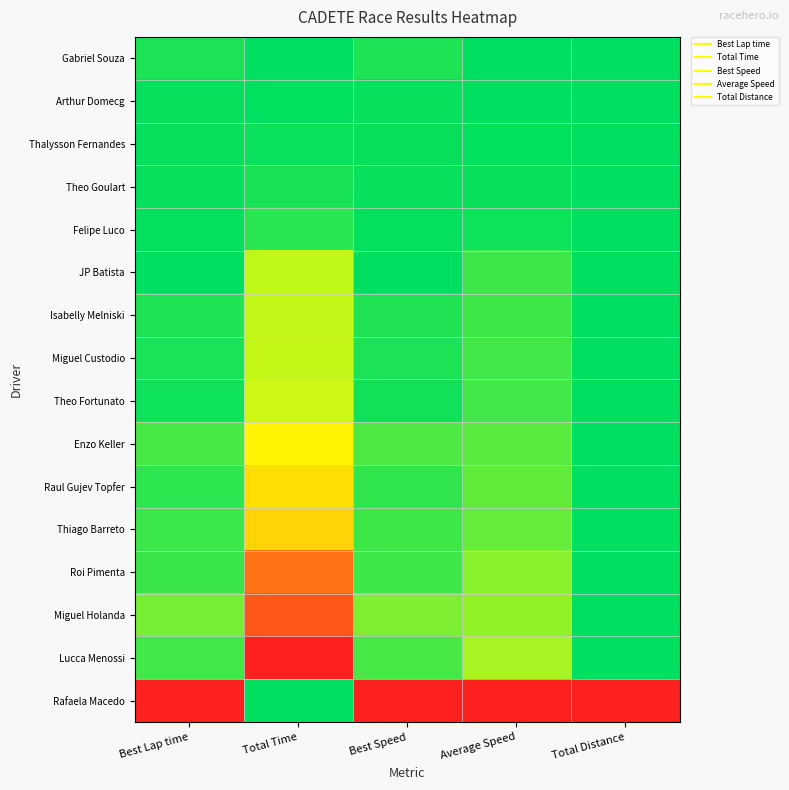

Reading left to right, what are all the values shown in this chart?

Gabriel Souza: Best Lap time=0.9	Total Time=1.0	Best Speed=0.9	Average Speed=1.0	Total Distance=1.0
Arthur Domecg: Best Lap time=1.0	Total Time=1.0	Best Speed=1.0	Average Speed=1.0	Total Distance=1.0
Thalysson Fernandes: Best Lap time=1.0	Total Time=1.0	Best Speed=1.0	Average Speed=1.0	Total Distance=1.0
Theo Goulart: Best Lap time=1.0	Total Time=1.0	Best Speed=1.0	Average Speed=1.0	Total Distance=1.0
Felipe Luco: Best Lap time=1.0	Total Time=0.9	Best Speed=1.0	Average Speed=1.0	Total Distance=1.0
JP Batista: Best Lap time=1.0	Total Time=0.6	Best Speed=1.0	Average Speed=0.9	Total Distance=1.0
Isabelly Melniski: Best Lap time=0.9	Total Time=0.6	Best Speed=0.9	Average Speed=0.9	Total Distance=1.0
Miguel Custodio: Best Lap time=0.9	Total Time=0.6	Best Speed=0.9	Average Speed=0.9	Total Distance=1.0
Theo Fortunato: Best Lap time=1.0	Total Time=0.6	Best Speed=1.0	Average Speed=0.9	Total Distance=1.0
Enzo Keller: Best Lap time=0.9	Total Time=0.5	Best Speed=0.8	Average Speed=0.8	Total Distance=1.0
Raul Gujev Topfer: Best Lap time=0.9	Total Time=0.4	Best Speed=0.9	Average Speed=0.8	Total Distance=1.0
Thiago Barreto: Best Lap time=0.9	Total Time=0.4	Best Speed=0.9	Average Speed=0.8	Total Distance=1.0
Roi Pimenta: Best Lap time=0.9	Total Time=0.2	Best Speed=0.9	Average Speed=0.7	Total Distance=1.0
Miguel Holanda: Best Lap time=0.8	Total Time=0.1	Best Speed=0.8	Average Speed=0.7	Total Distance=1.0
Lucca Menossi: Best Lap time=0.9	Total Time=0.0	Best Speed=0.9	Average Speed=0.7	Total Distance=1.0
Rafaela Macedo: Best Lap time=0.0	Total Time=1.0	Best Speed=0.0	Average Speed=0.0	Total Distance=0.0